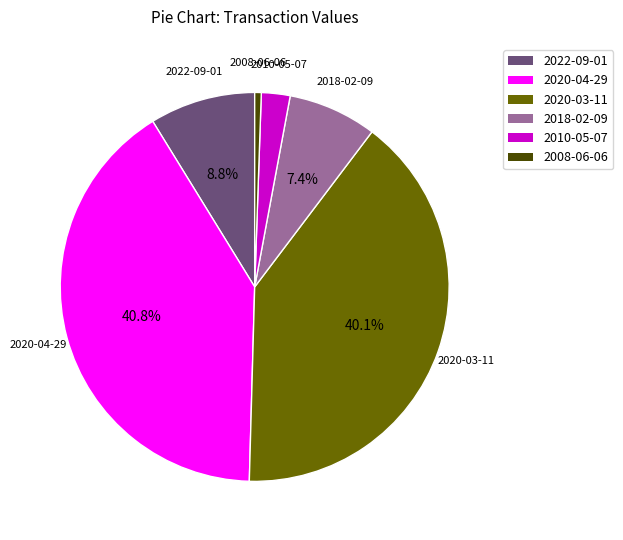

Is it true that 2020-04-29 is 52% of the pie?

False